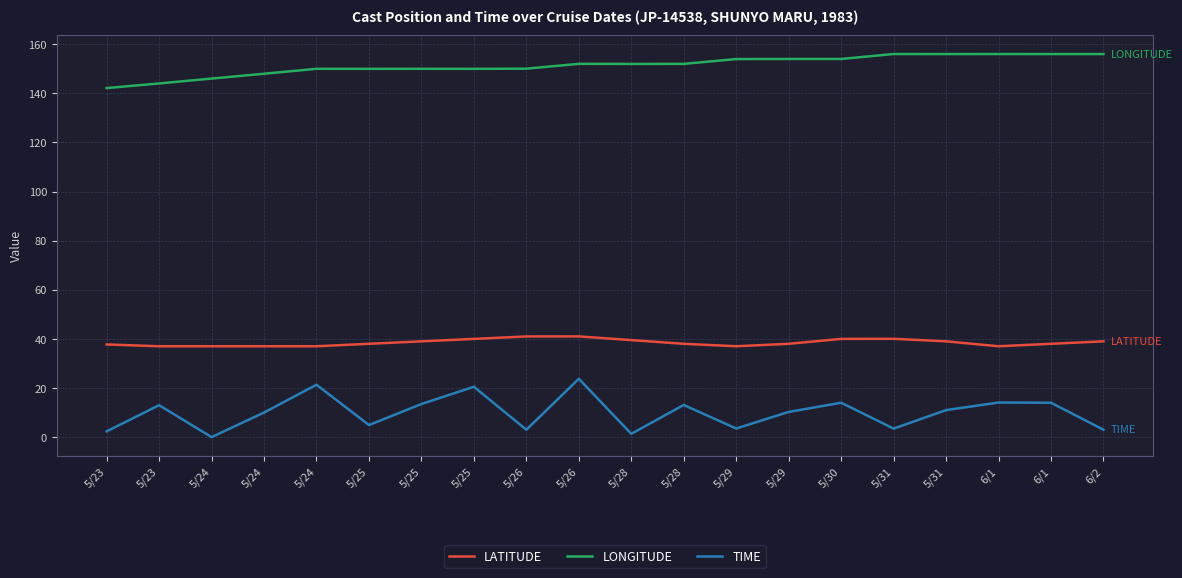

Count the number of data series in this chart.

3